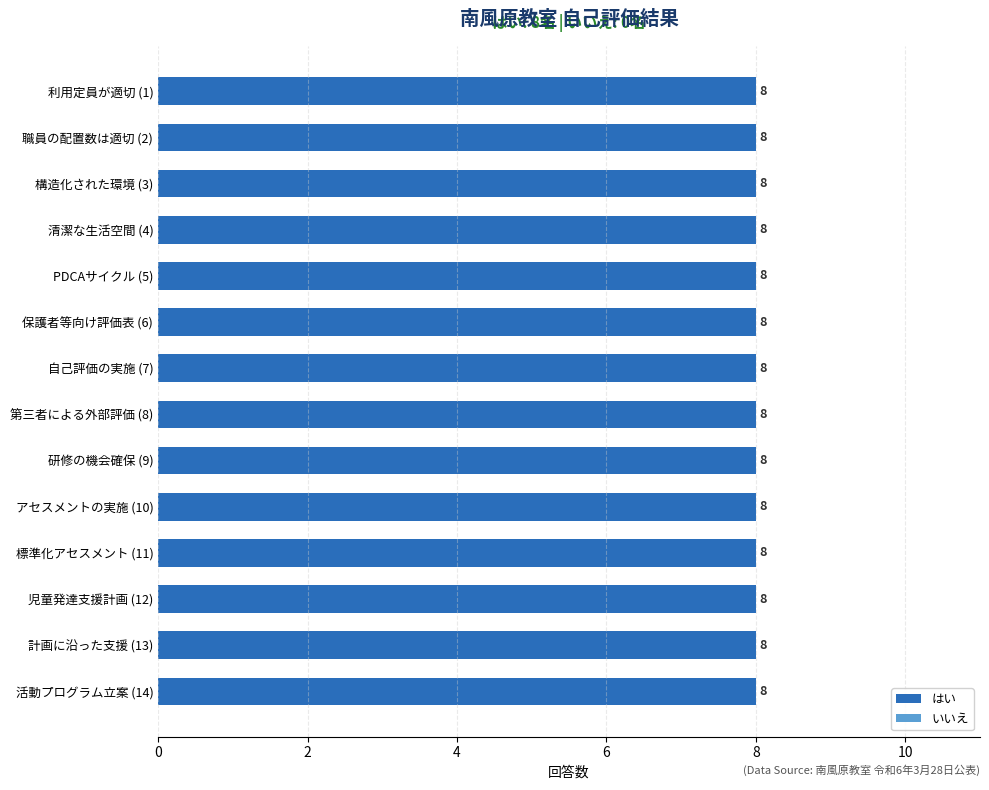

Which series has the largest range (max minus min)?

はい